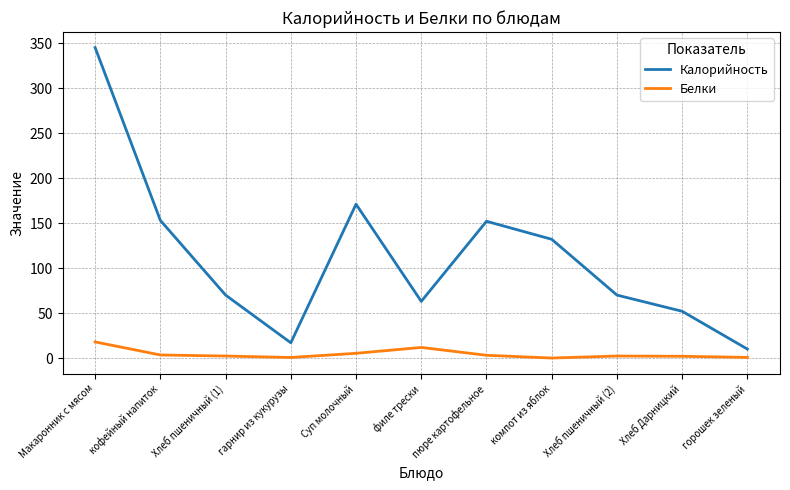

Is the value of Калорийность at филе трески greater than the value of Белки at компот из яблок?

Yes